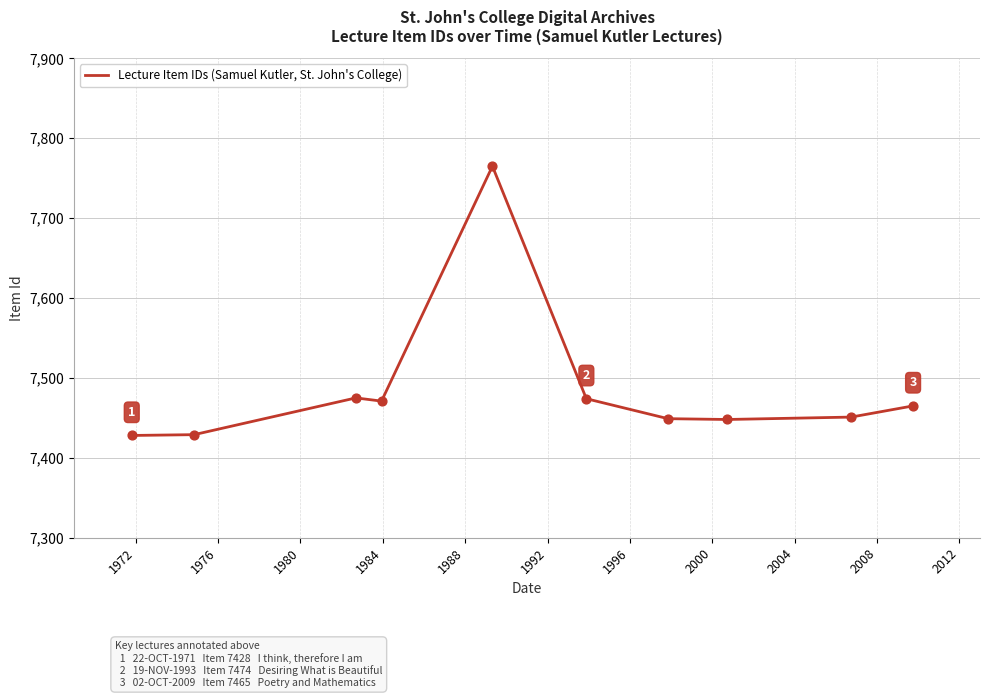

What is the minimum value shown in the chart?

7428